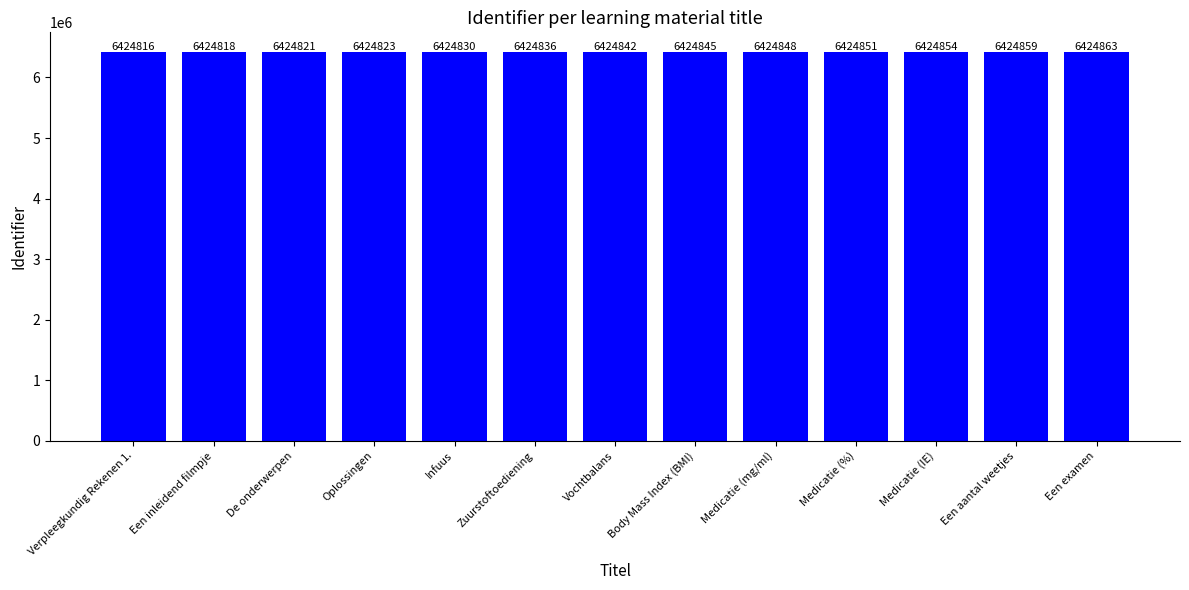

Reading right to left, extract all data points from this chart.

6424863	6424859	6424854	6424851	6424848	6424845	6424842	6424836	6424830	6424823	6424821	6424818	6424816